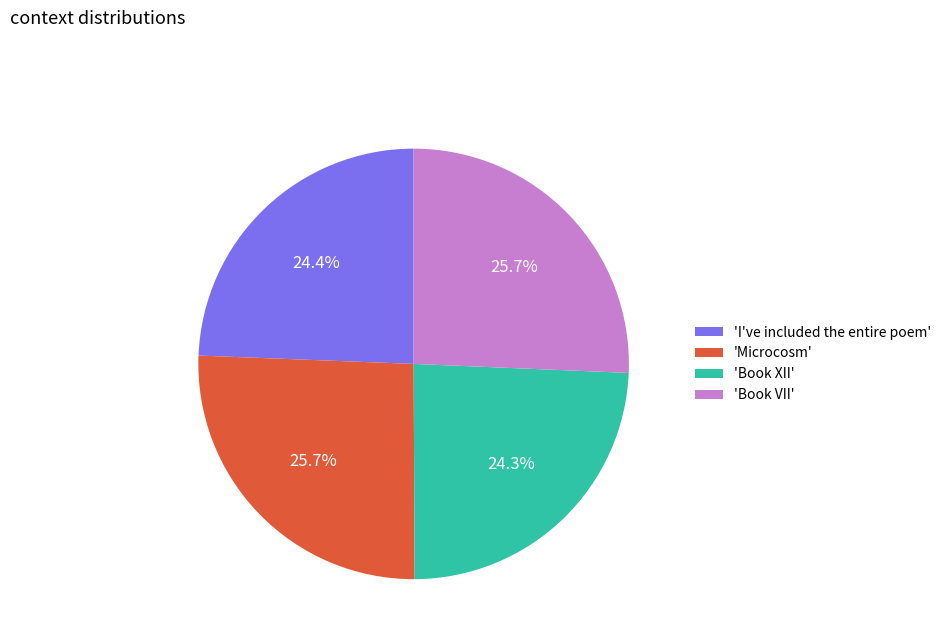

What is the total percentage of 'Book VII' and 'I've included the entire poem'?

50.0%